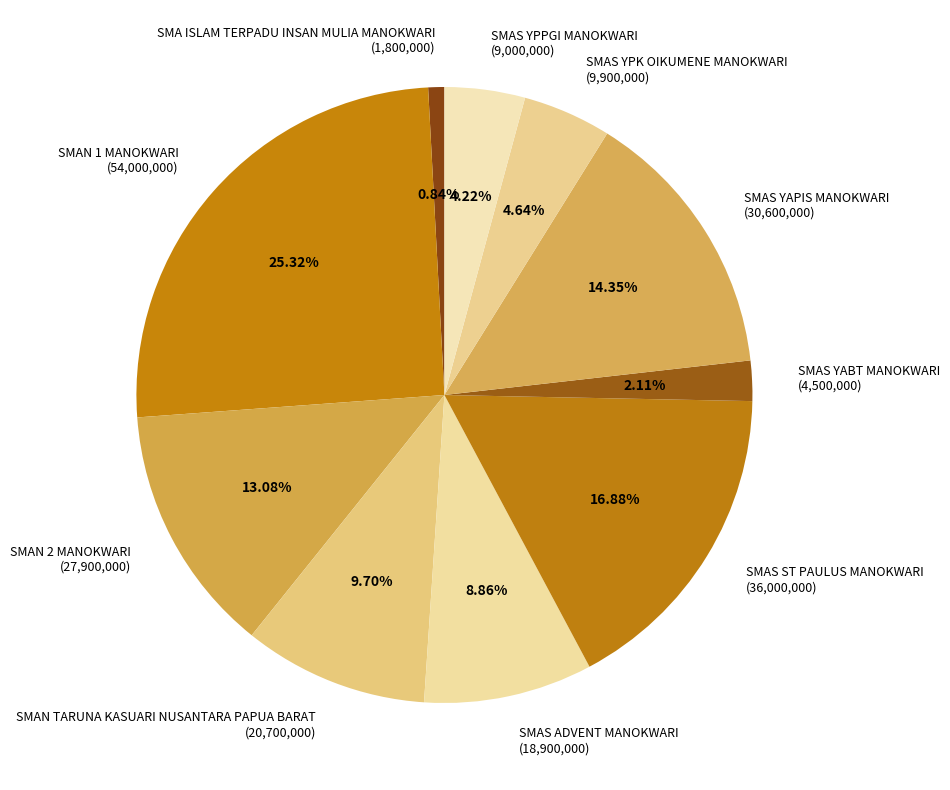

How many slices are in this pie chart?

10